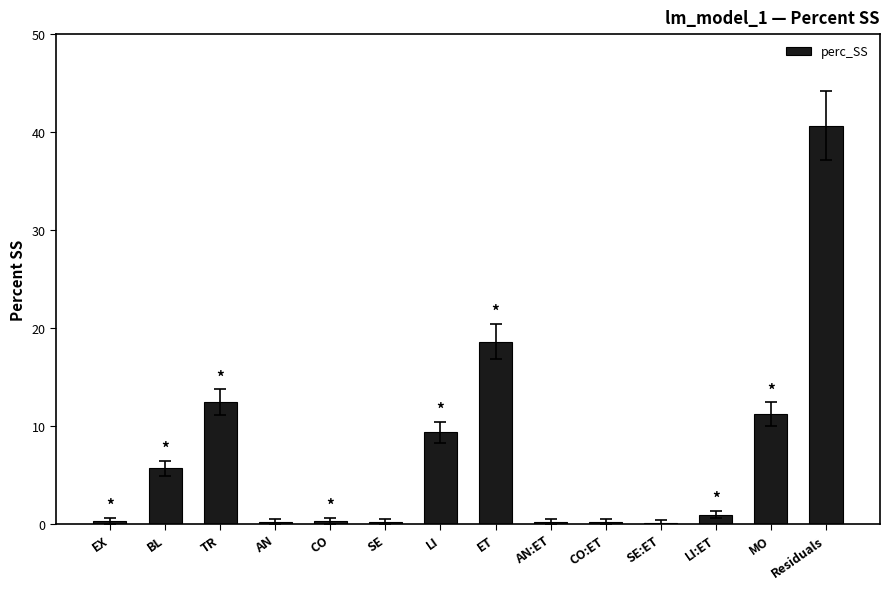

Which category has the highest value across all series?

Residuals